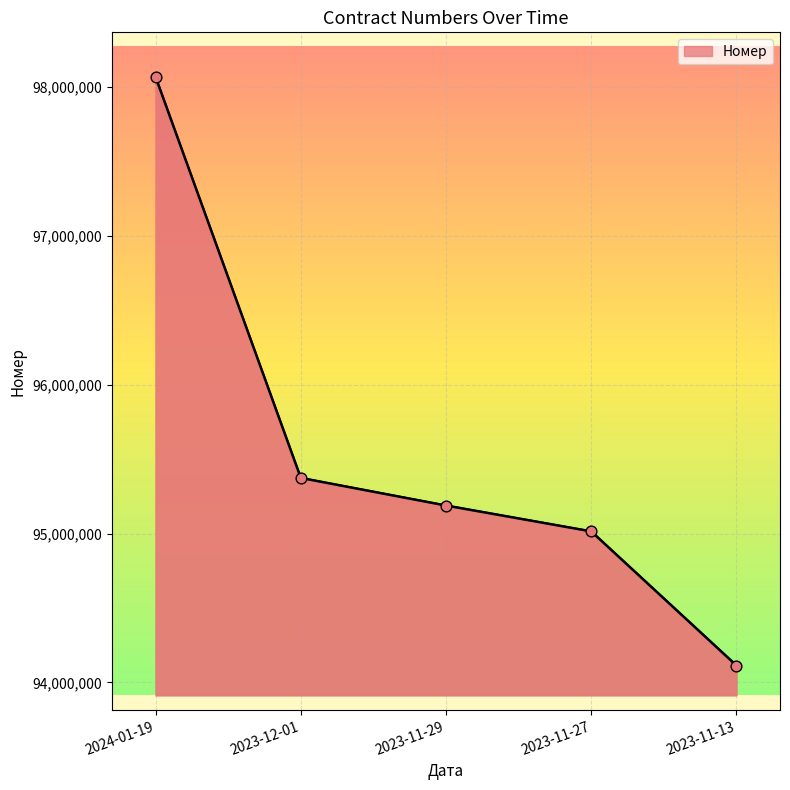

Approximately how many times larger is the value at 2023-11-13 compared to 2024-01-19?

1.0